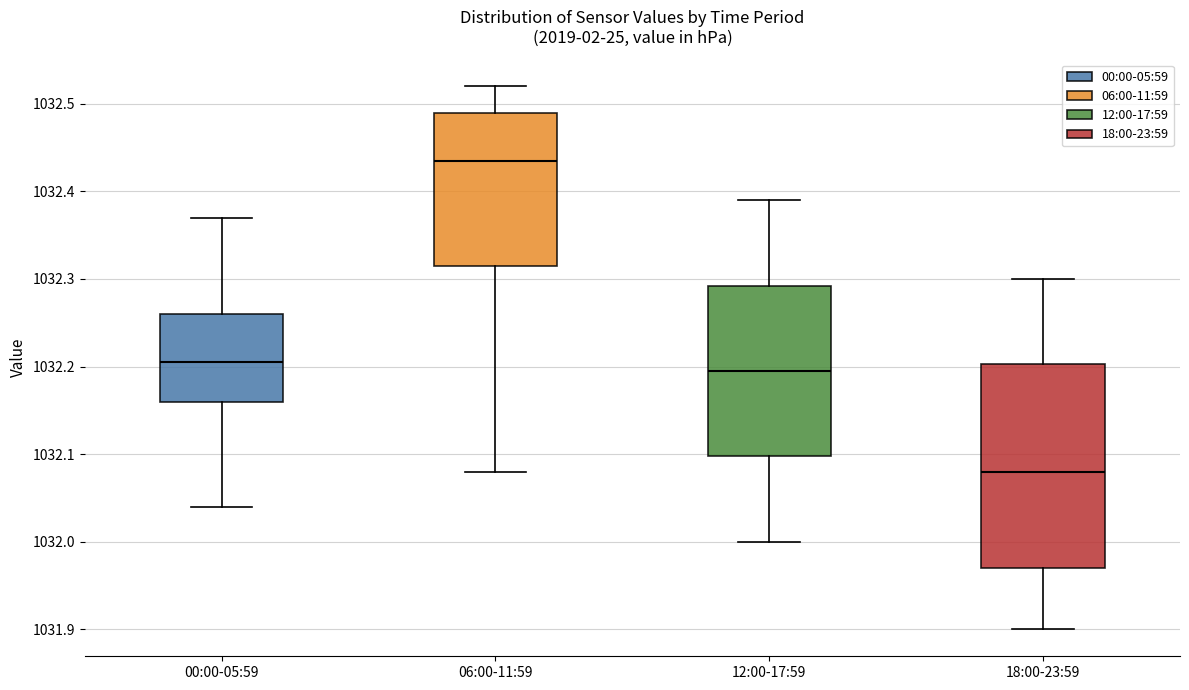

Where does the median line of the box for 12:00-17:59 sit on the y-axis? The values are not printed on the chart, so give them approximately, as read against the axis.

1032.20